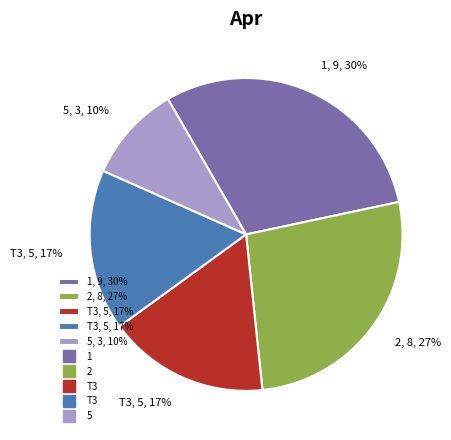

To the nearest percent, what is the average slice percentage?

20%